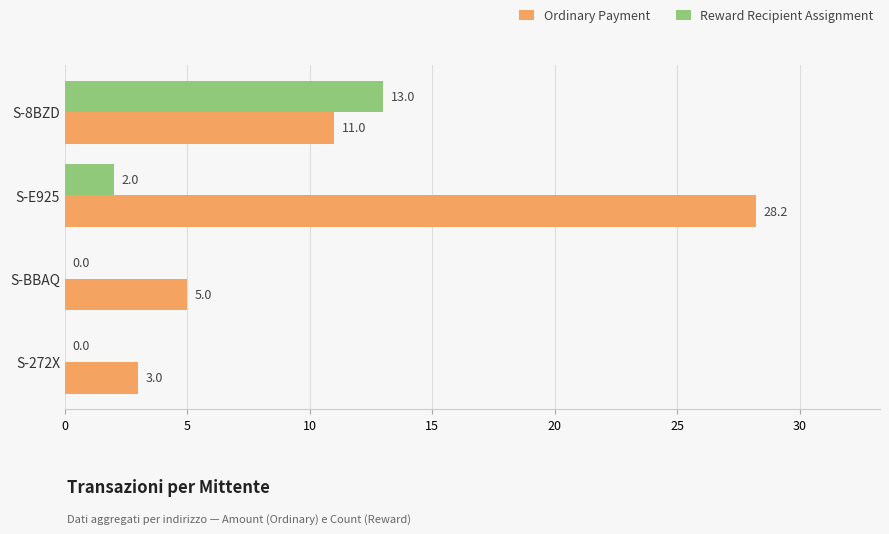

At which label is Reward Recipient Assignment closest to 6?

S-E925